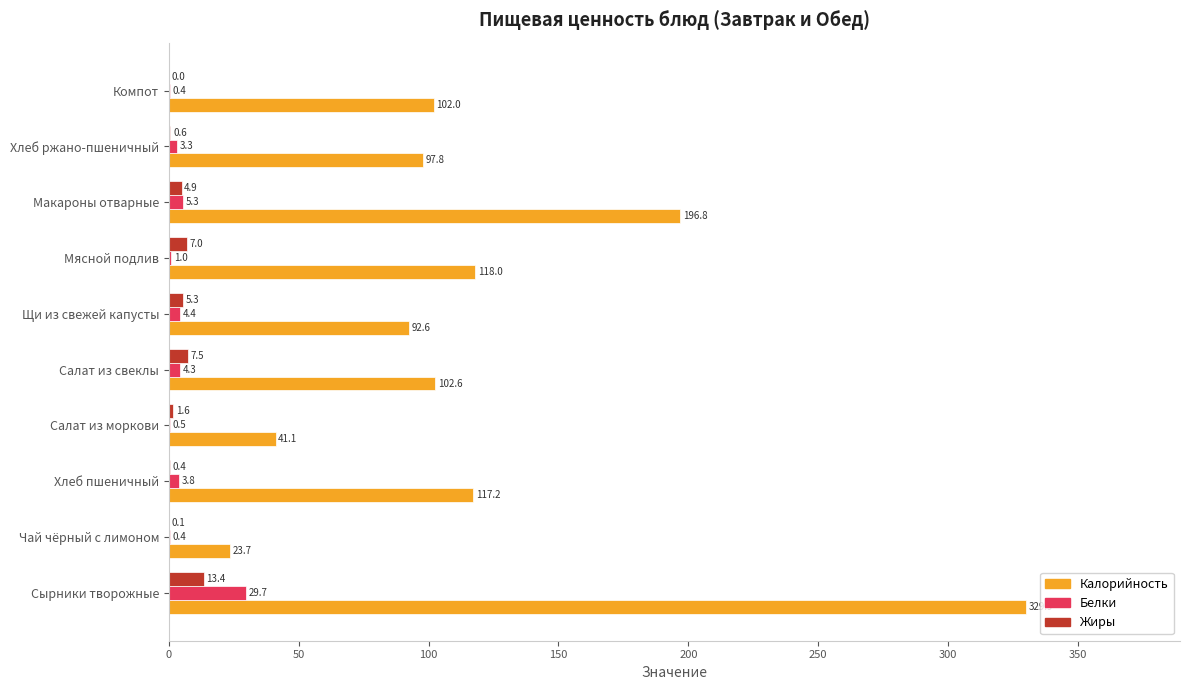

Which series changed the most between Чай чёрный с лимоном and Щи из свежей капусты?

Калорийность